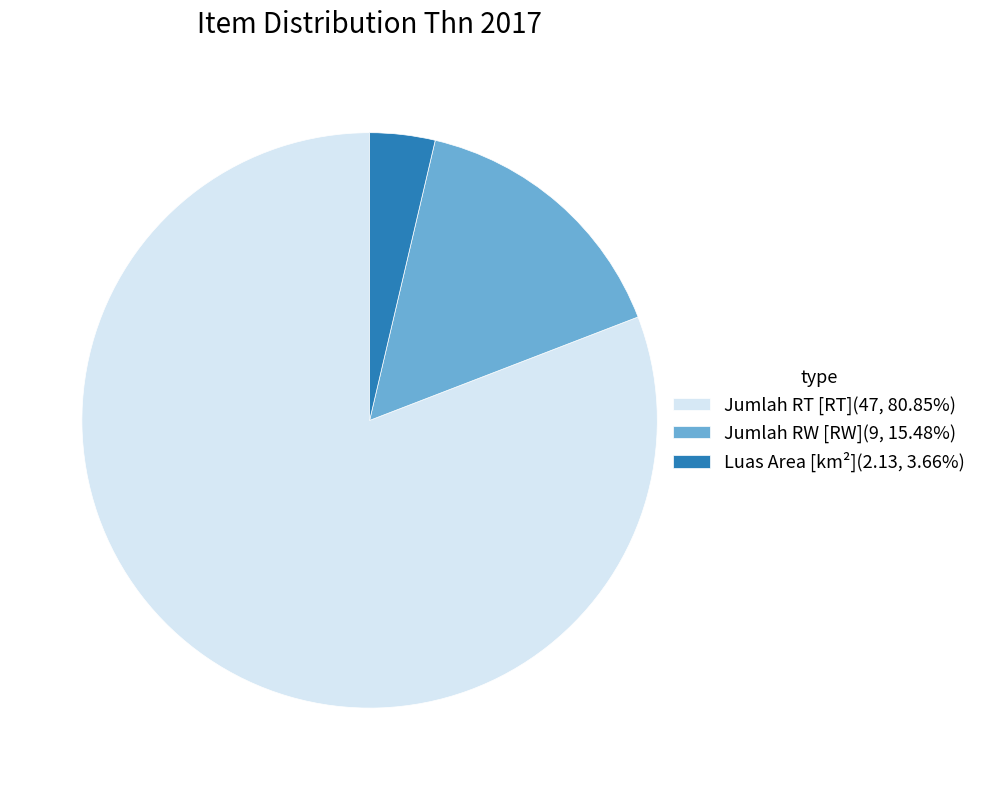

Count the number of slices in the pie.

3